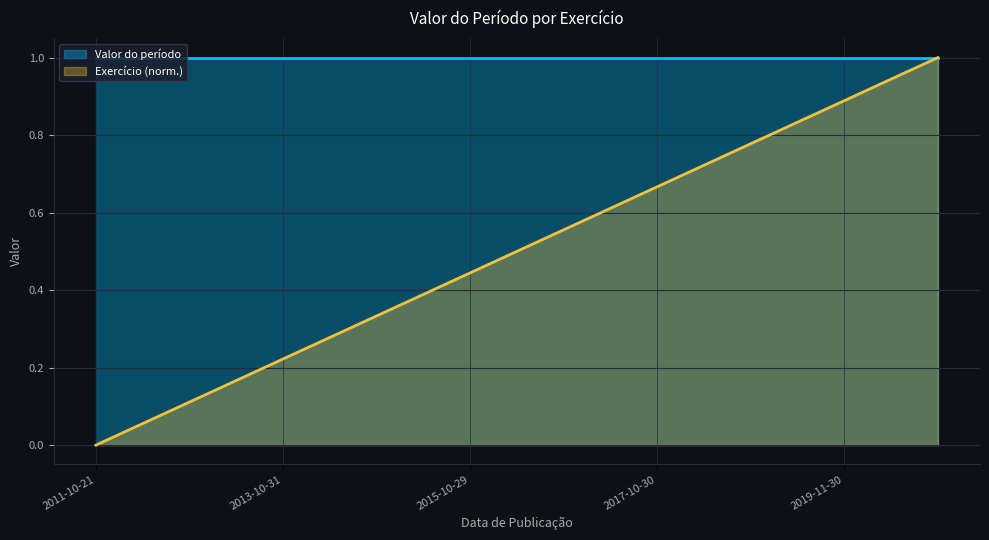

The value at 2014-12-08 is 0.3. True or false?

True